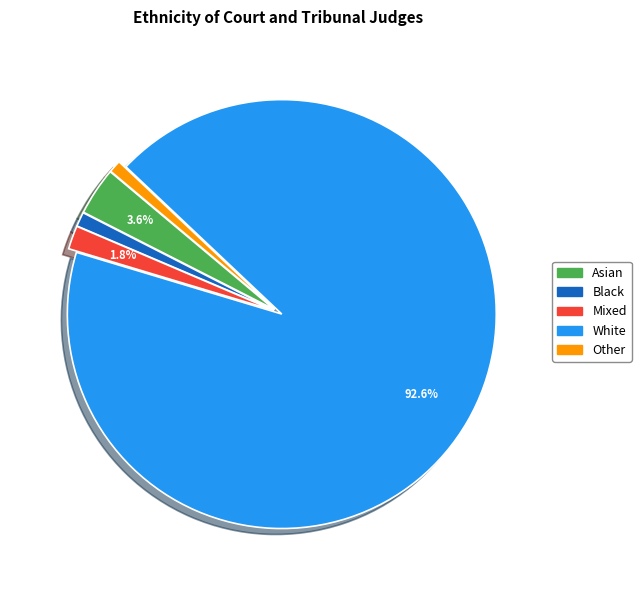

Is Mixed the majority of the pie?

No